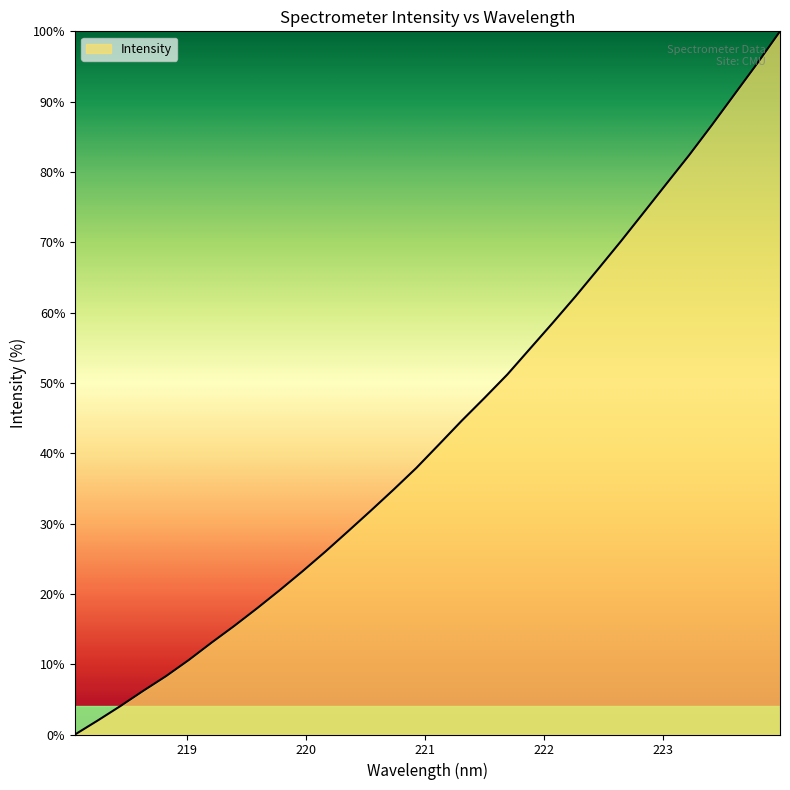

What is the maximum value shown in the chart?

100.0